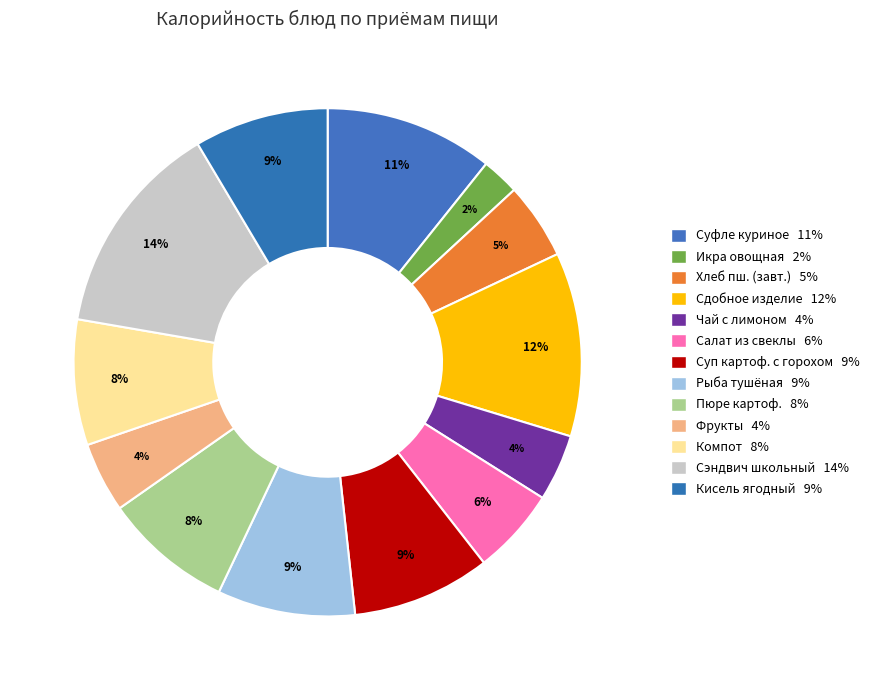

Does any single category account for the majority?

No